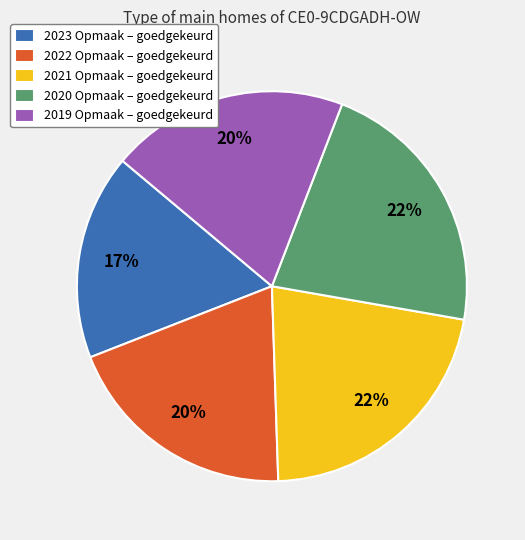

How many segments does this pie chart have?

5